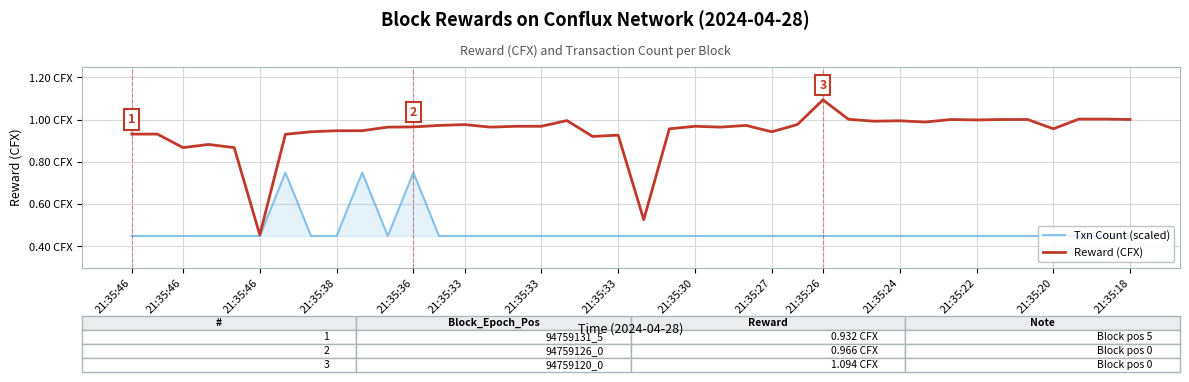

Where is the first local minimum for Reward (CFX)?

21:35:46